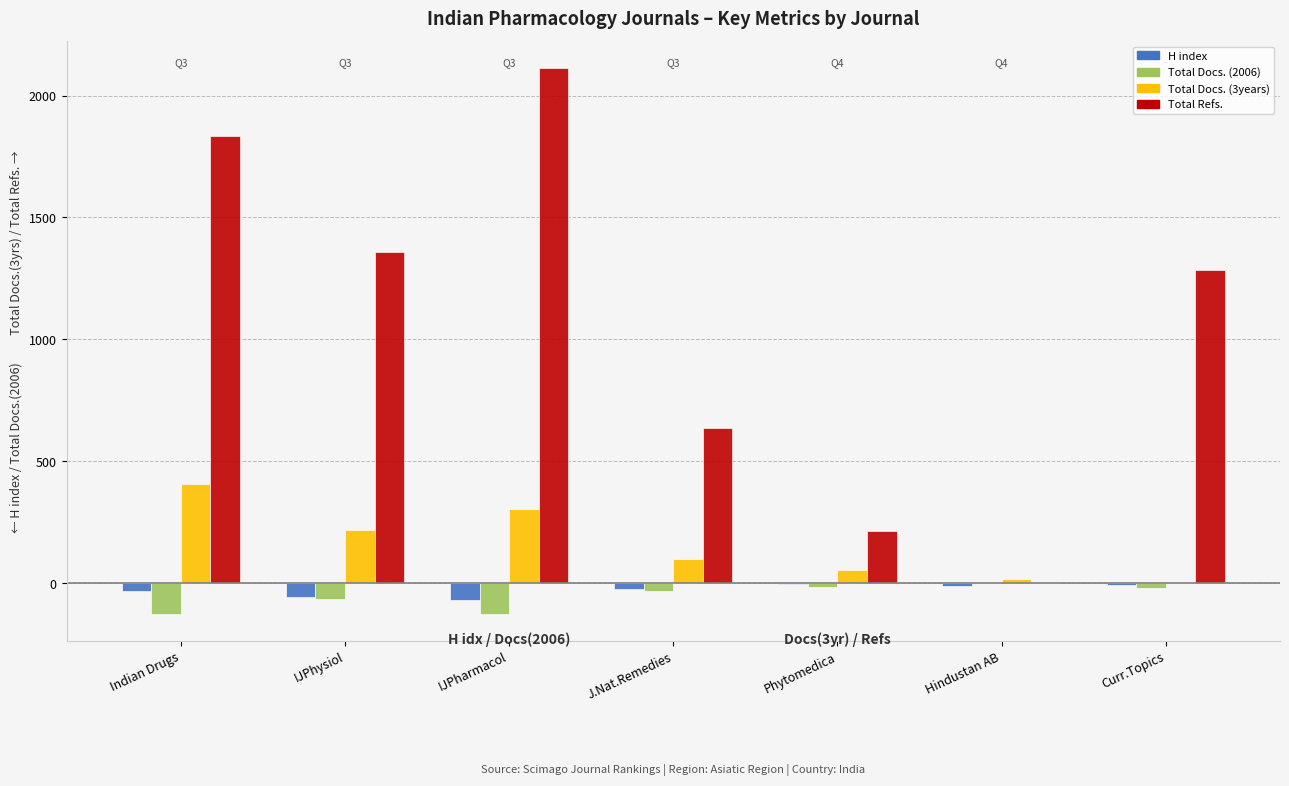

What is the maximum value shown in the chart?

2111